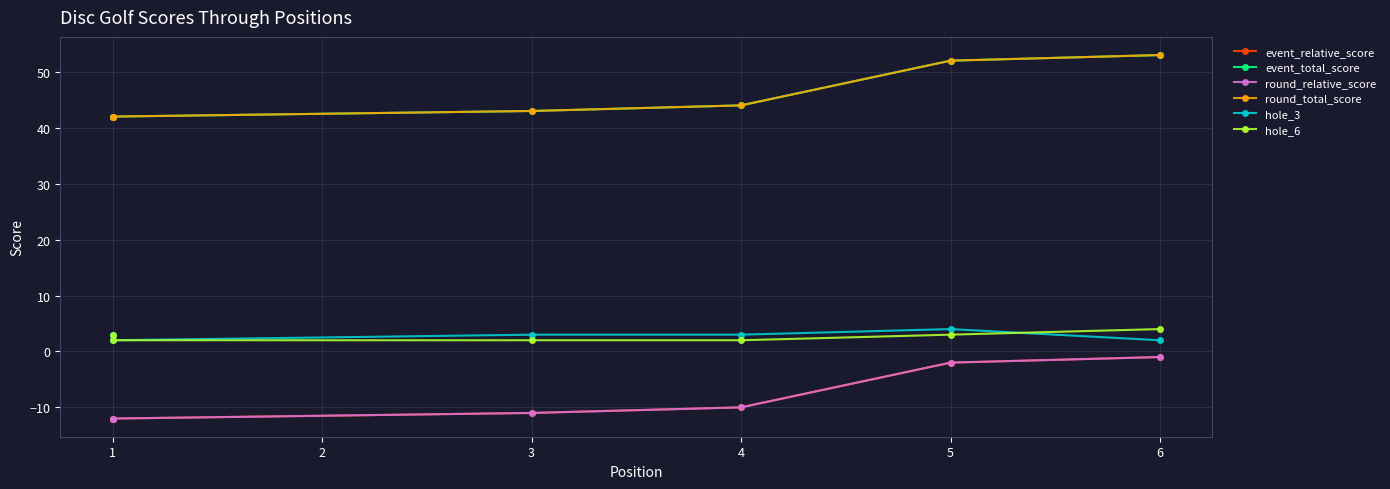

What is the value of the event_relative_score point at the 5th from the left?

-2